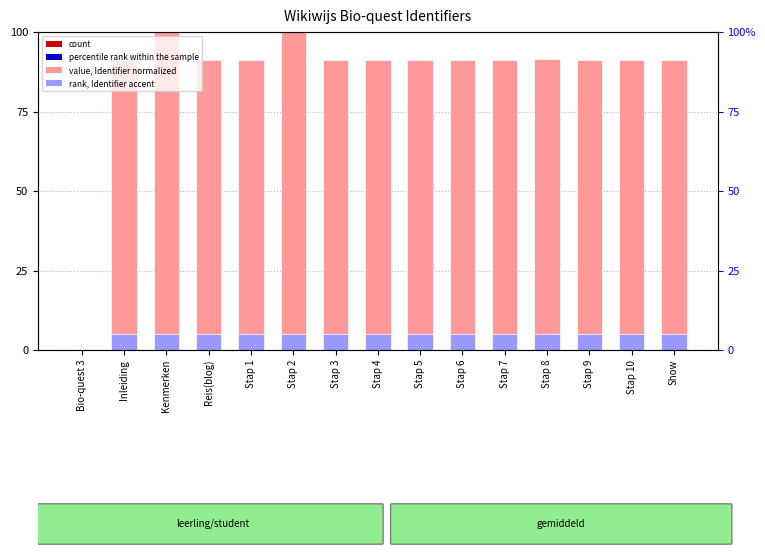

Reading right to left, list all the values displayed in this chart.

Identifier (normalized): Show=91.2	Stap 10=91.2	Stap 9=91.2	Stap 8=91.5	Stap 7=91.2	Stap 6=91.2	Stap 5=91.2	Stap 4=91.2	Stap 3=91.2	Stap 2=100.0	Stap 1=91.2	Reis(blog)=91.2	Kenmerken=100.0	Inleiding=91.2	Bio-quest 3=0.0
rank (normalized): Show=5.0	Stap 10=5.0	Stap 9=5.0	Stap 8=5.0	Stap 7=5.0	Stap 6=5.0	Stap 5=5.0	Stap 4=5.0	Stap 3=5.0	Stap 2=5.0	Stap 1=5.0	Reis(blog)=5.0	Kenmerken=5.0	Inleiding=5.0	Bio-quest 3=0.0